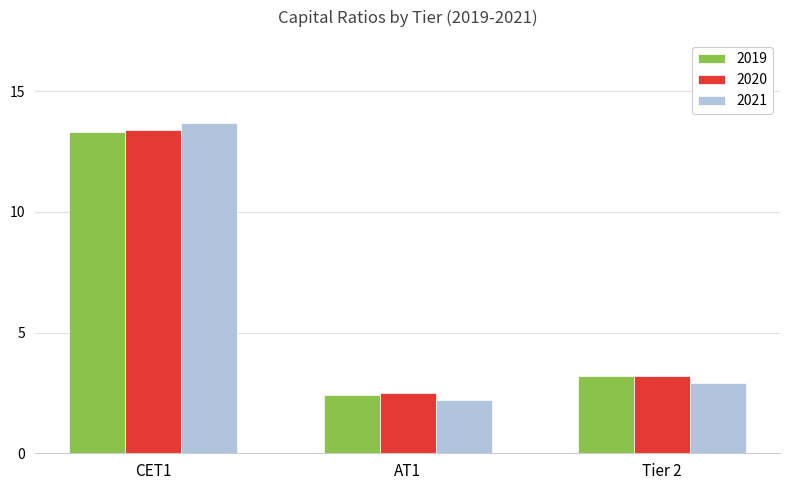

What is the total value across all series at Tier 2?

9.3